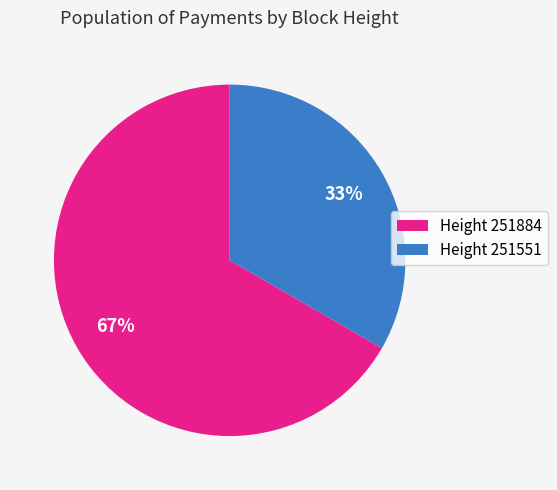

Do Height 251551 and Height 251884 together represent more than half of the pie?

Yes